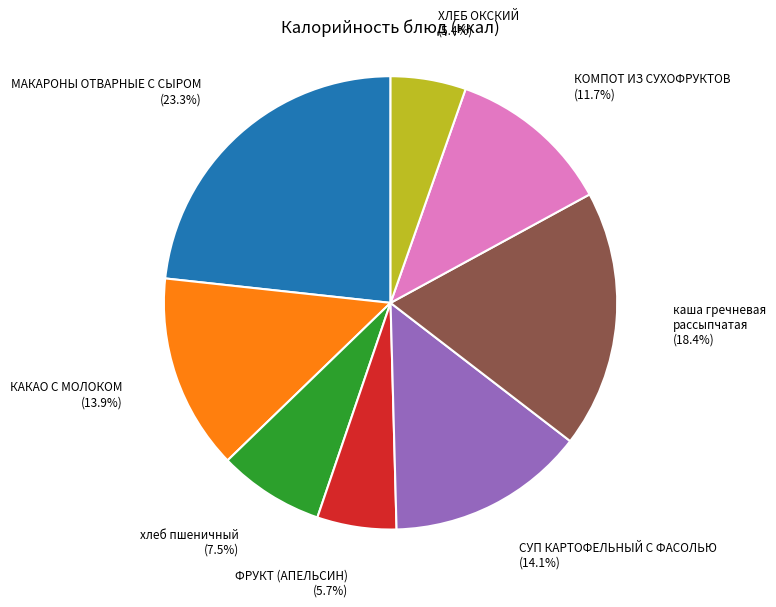

Count the number of slices in the pie.

8